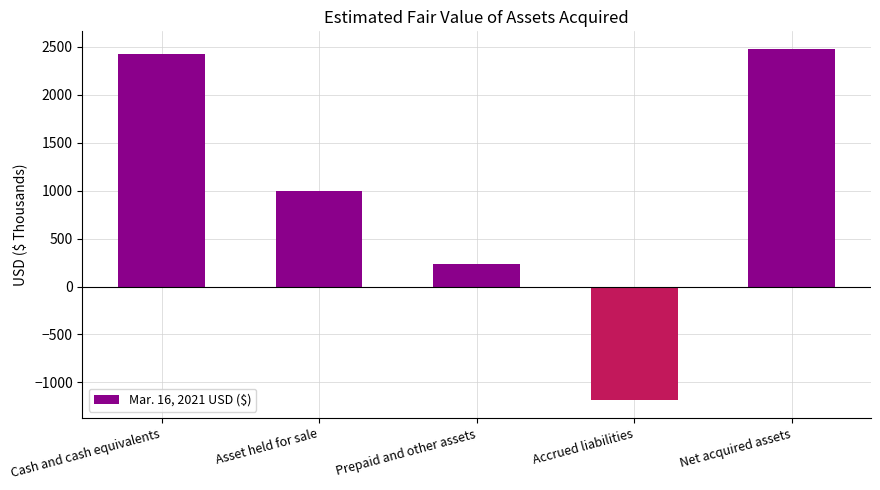

How many data points are less than 1000?

2